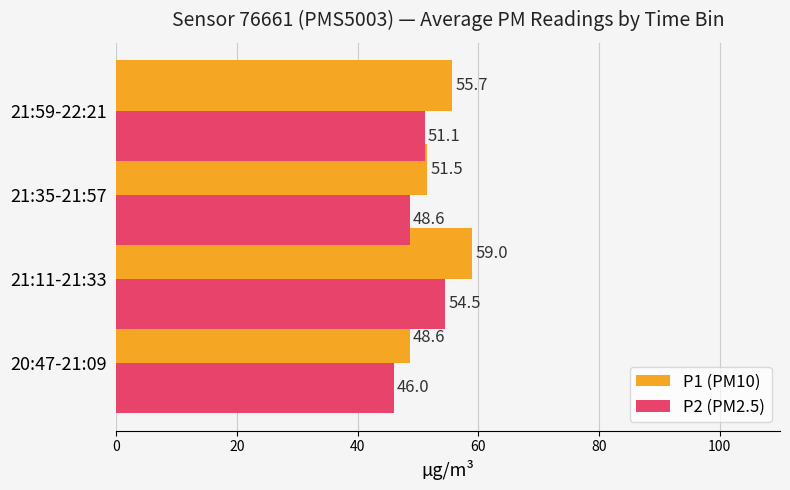

The value of P2 (PM2.5) at 20:47-21:09 is 78.5. True or false?

False